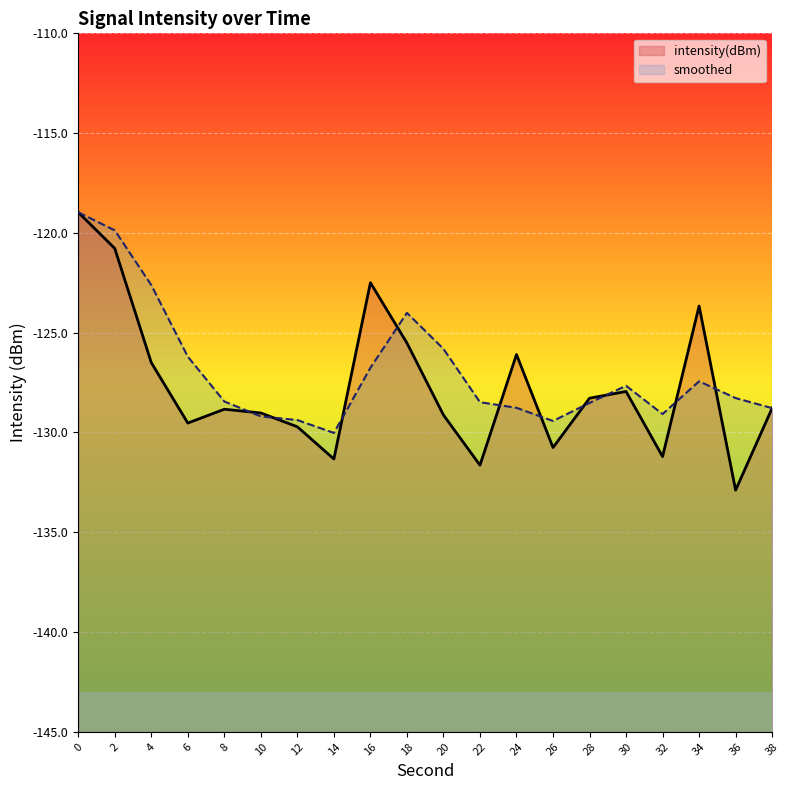

Is it true that intensity(dBm) equals -122.5 at 16?

True